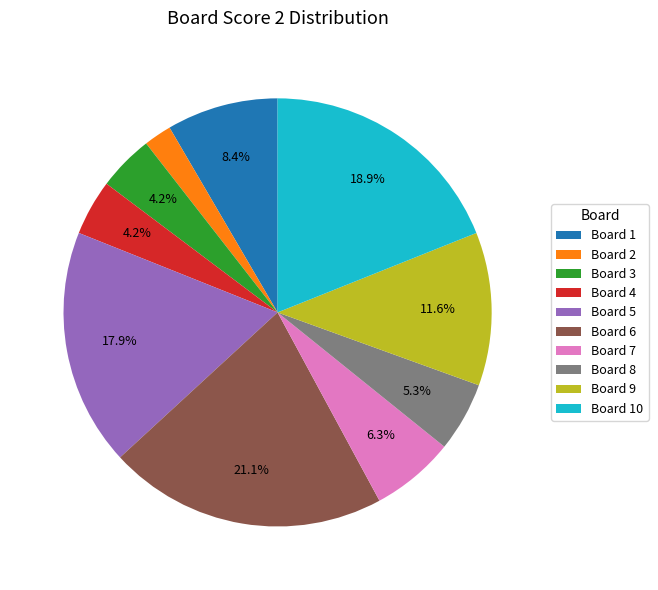

What percentage do Board 5 and Board 3 together represent?

22.1%